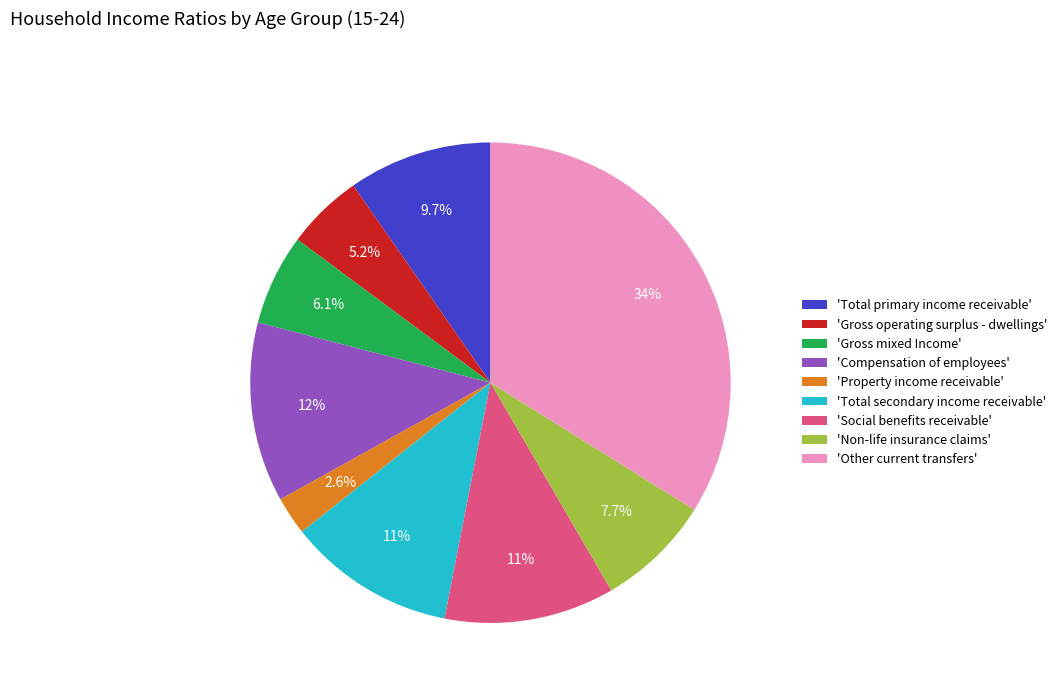

Which has a higher value, 'Compensation of employees' or 'Non-life insurance claims'?

'Compensation of employees'